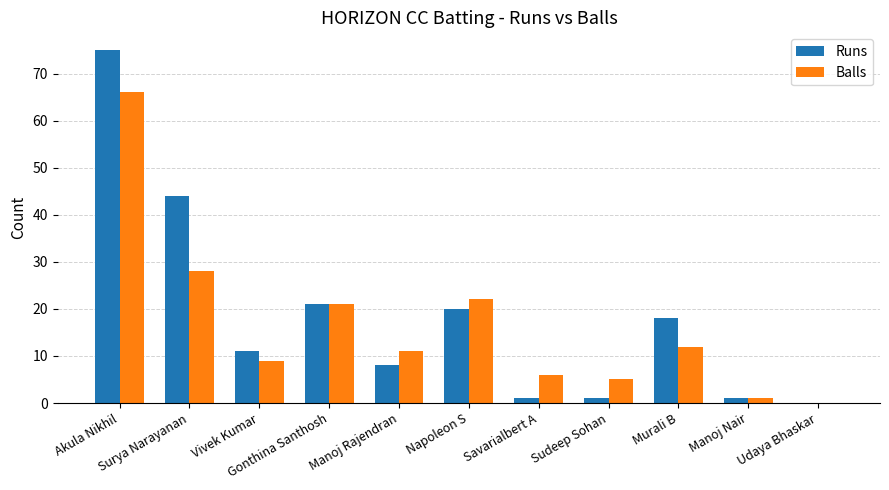

The Balls series shows 106 at Akula Nikhil. True or false?

False